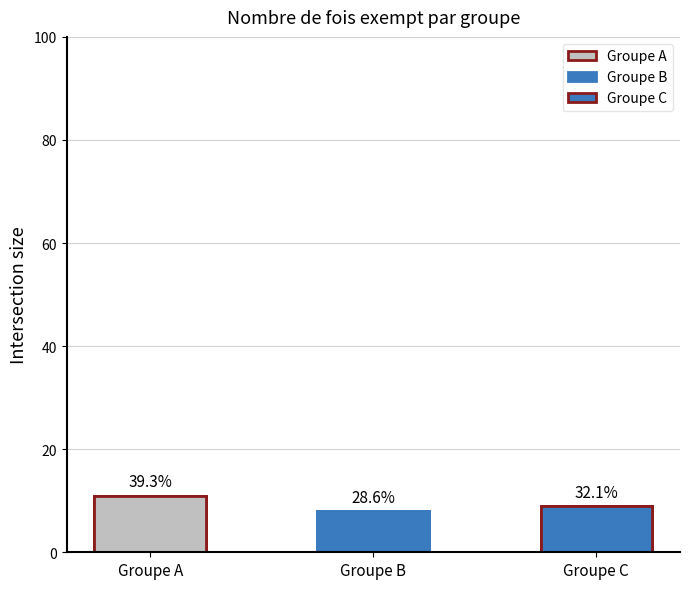

At which label is the value closest to 9?

Groupe C